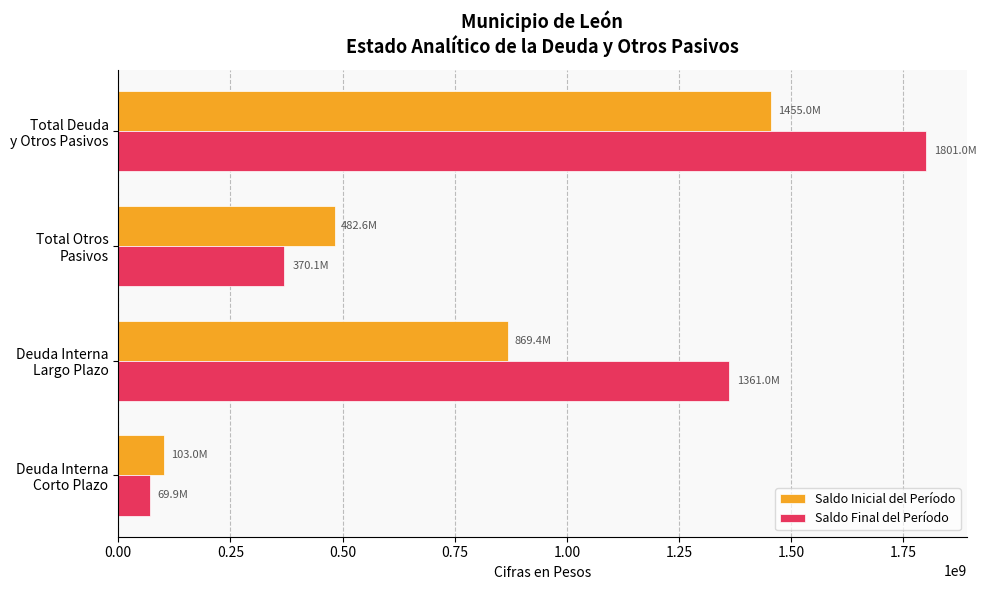

Which series has the largest range (max minus min)?

Saldo Final del Período